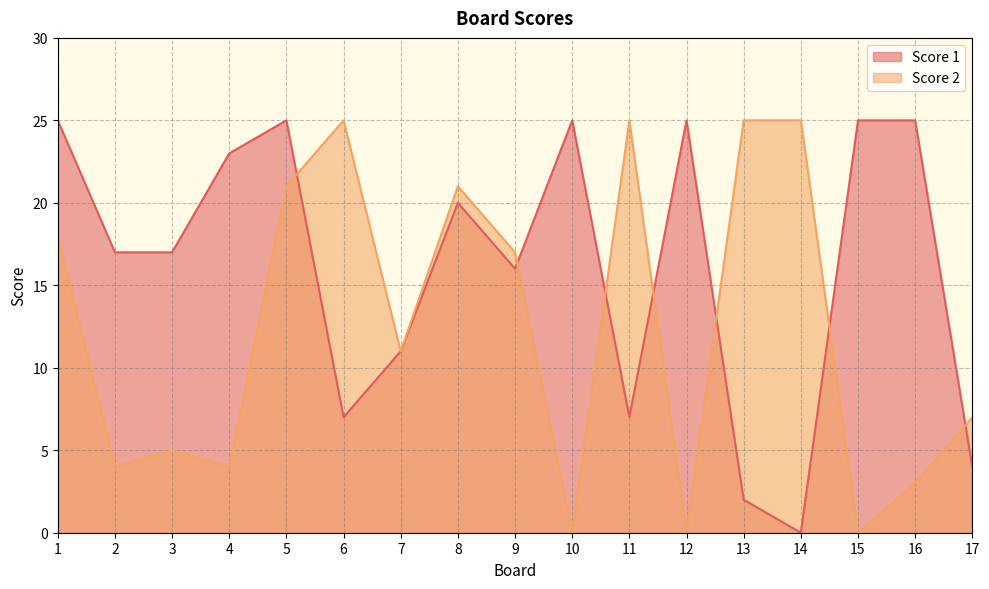

Where is the first local minimum for Score 2?

2